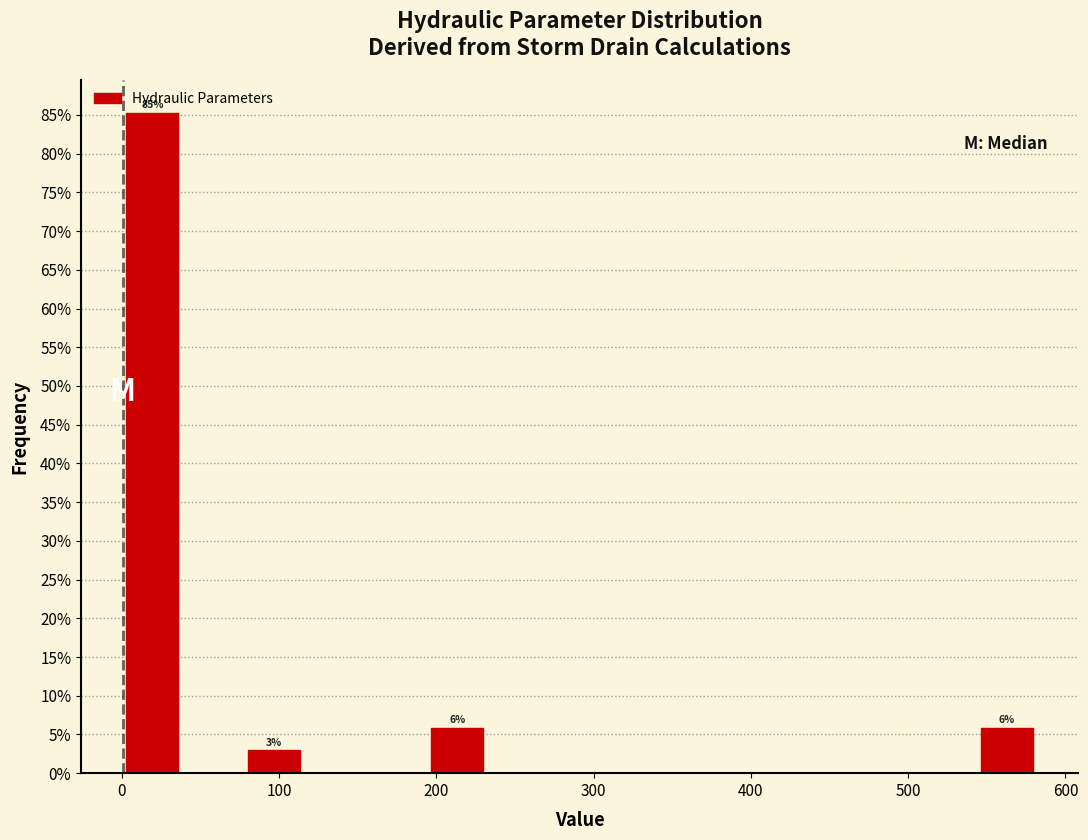

Around what value on the x-axis is the tallest bar? Give the approximate position of its centre, as read against the axis.

20